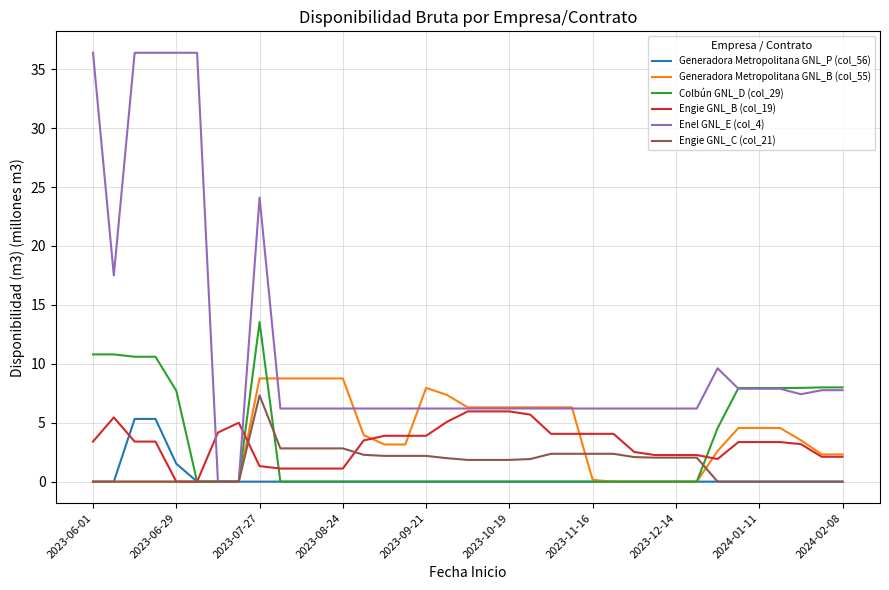

Which series has the largest total across all categories?

Enel GNL_E (col_4)